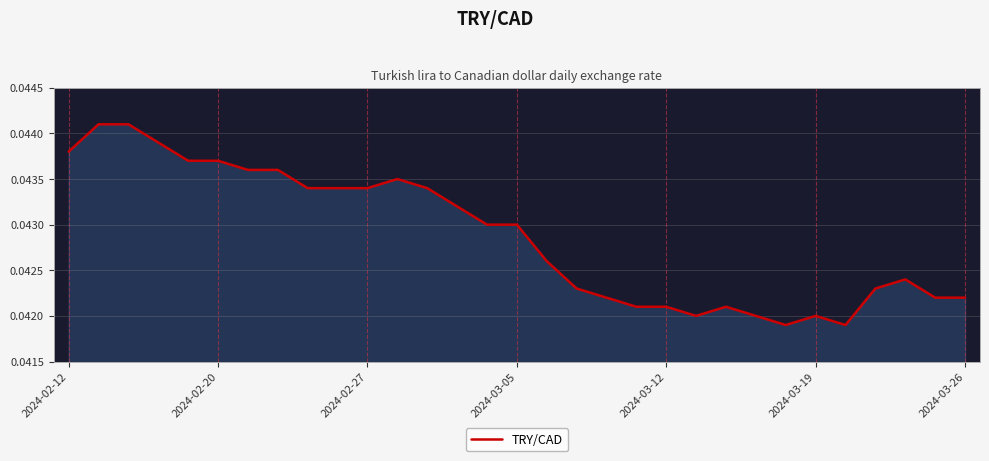

At which category does the data reach its first local valley?

21